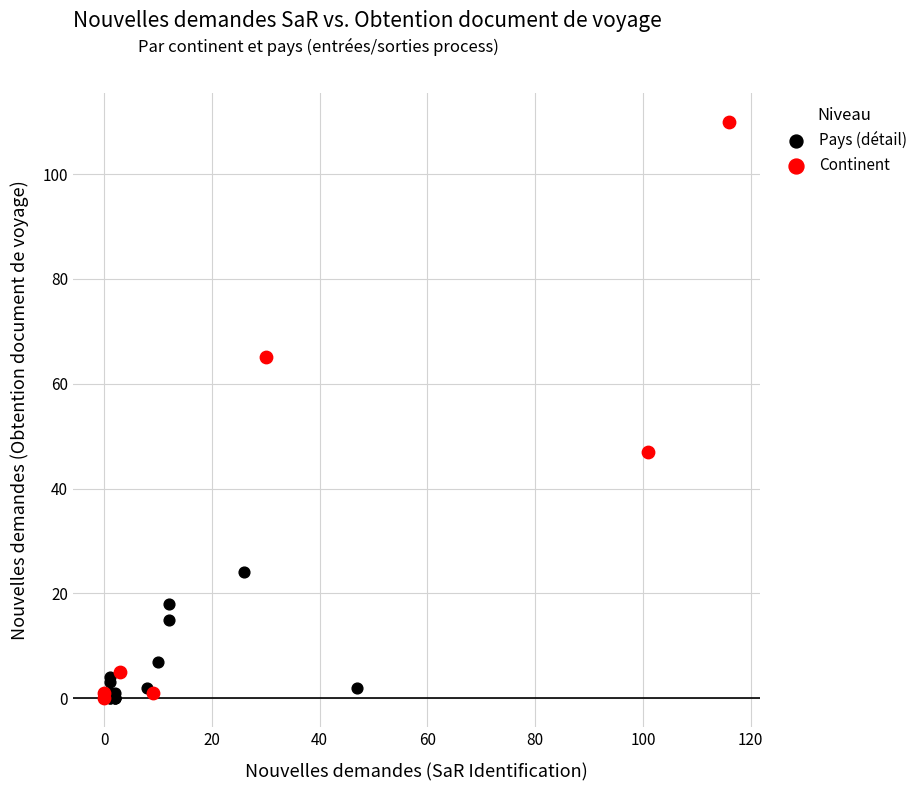

Which series has the widest spread of Y values?

Continent